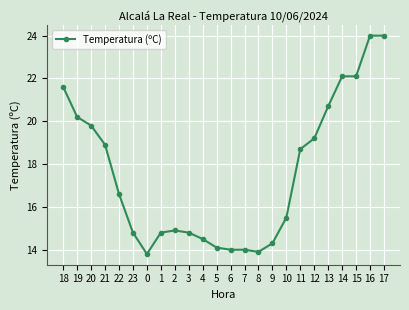

What is the value of the 2nd point from the left?

20.2